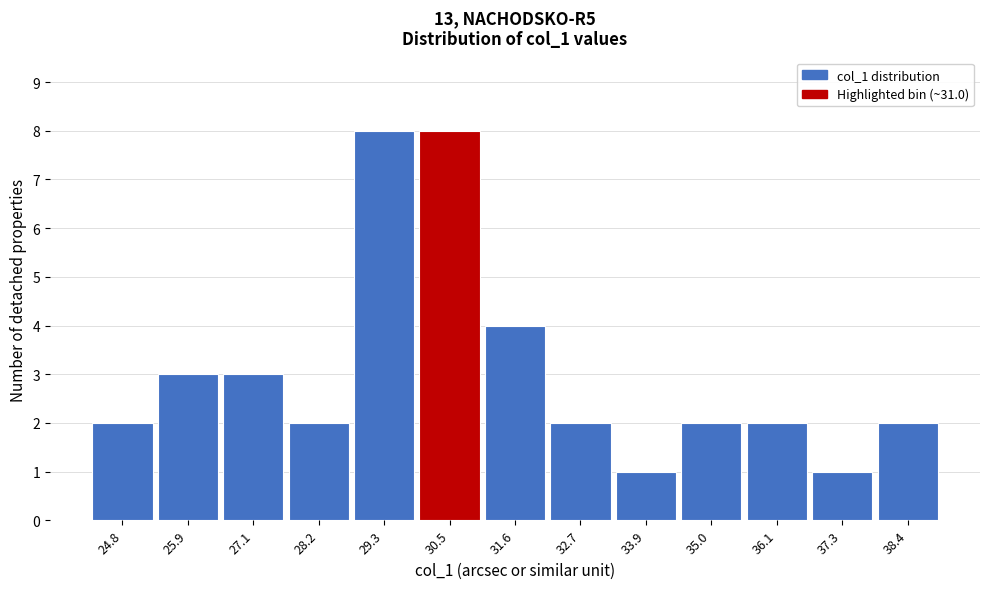

Reading right to left, what are all the values shown in this chart?

38.4=2	37.3=1	36.1=2	35.0=2	33.9=1	32.7=2	31.6=4	30.5=8	29.3=8	28.2=2	27.1=3	25.9=3	24.8=2